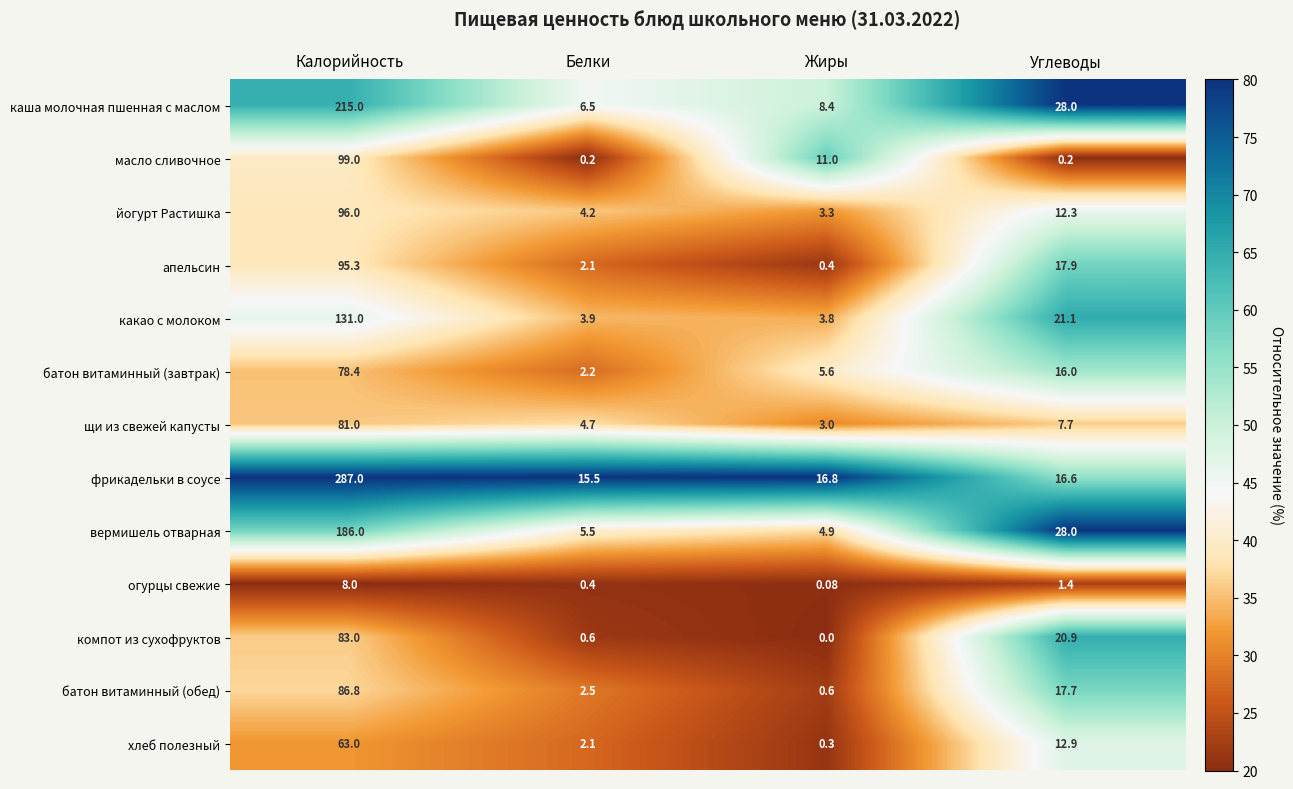

Which label corresponds to the largest value in the chart?

Калорийность